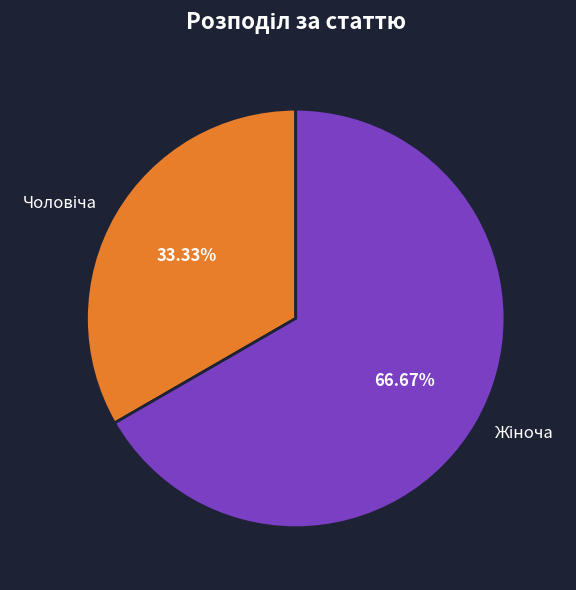

Does any single category account for the majority?

Yes